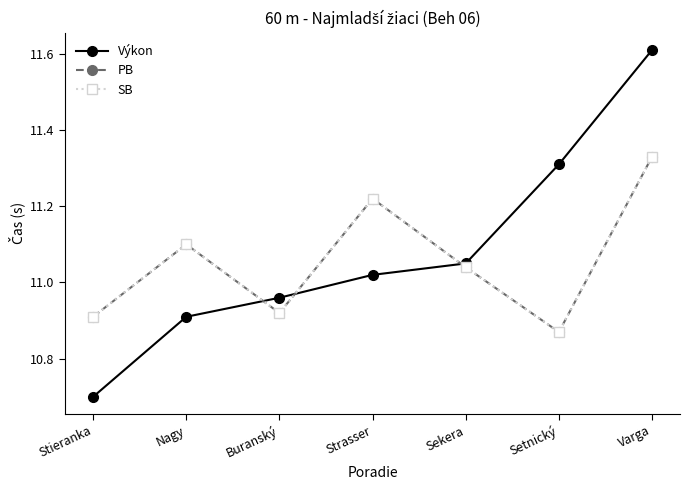

Does the chart display data point markers on the line(s)?

Yes